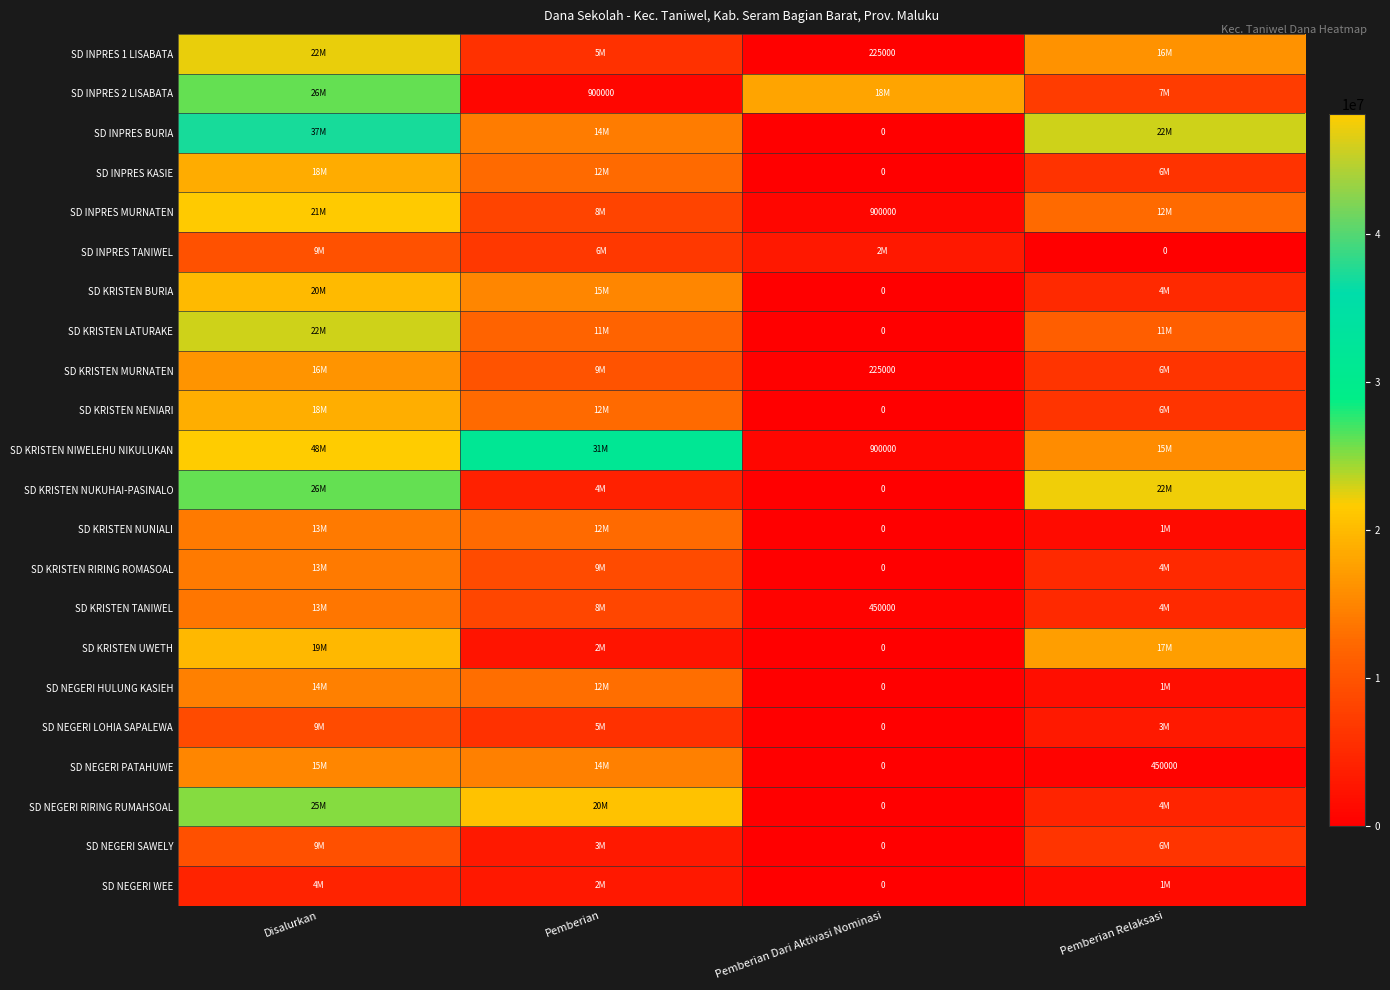

How many distinct data groups are displayed?

22